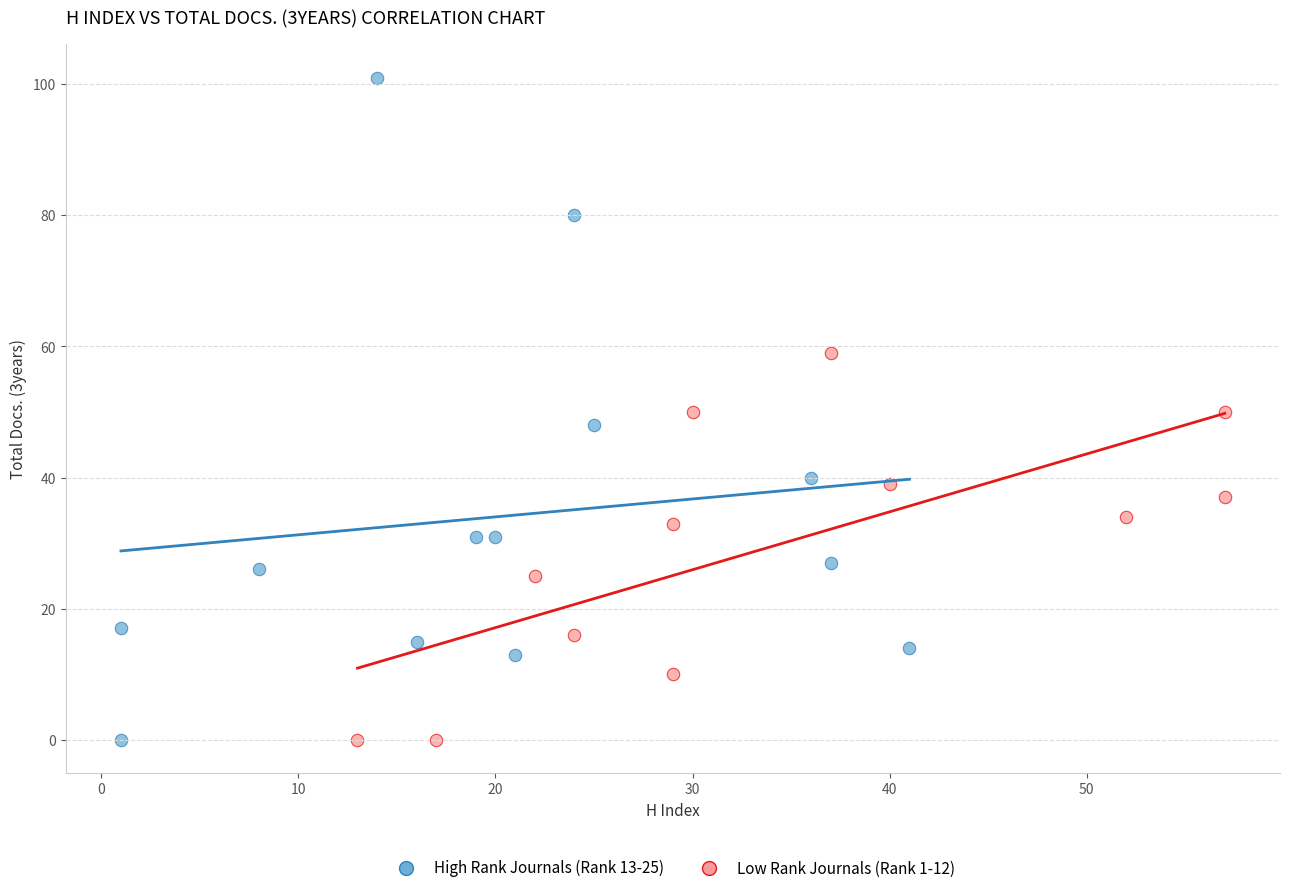

Which series contains the highest Y value?

High Rank Journals (Rank 13-25)